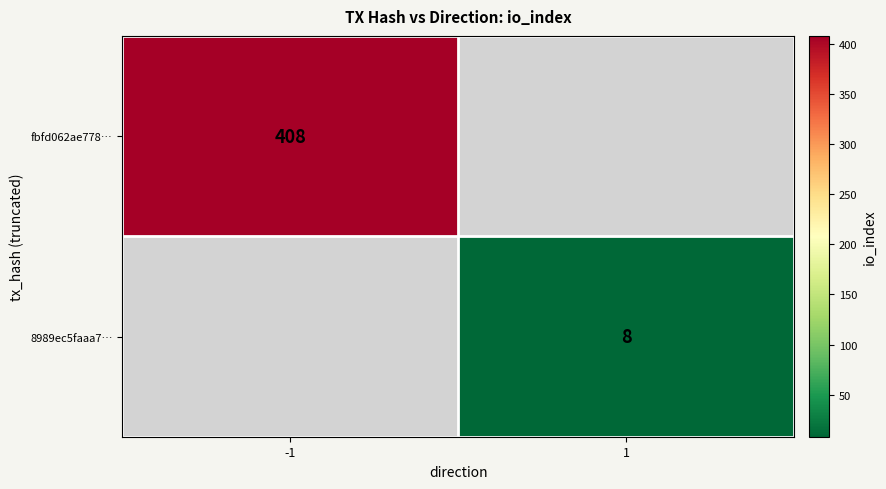

The value of fbfd062ae778… at -1 is 233. True or false?

False